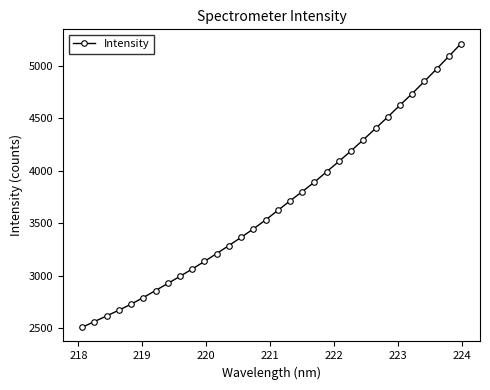

What is the value of the 4th point from the left?

2672.1